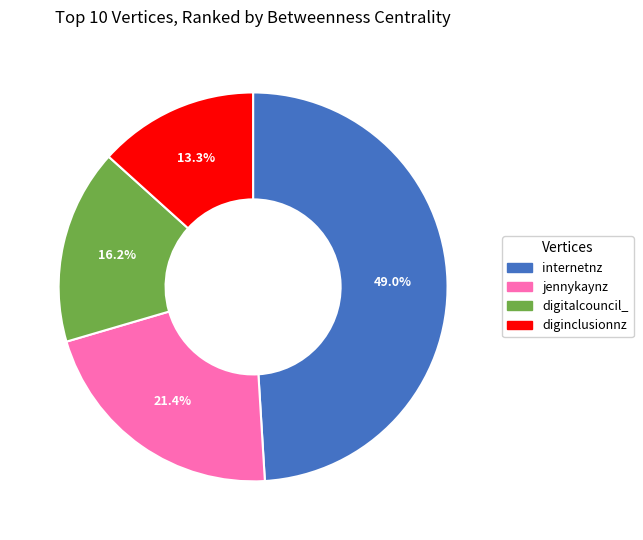

What percentage is the internetnz slice, to the nearest percent?

49%